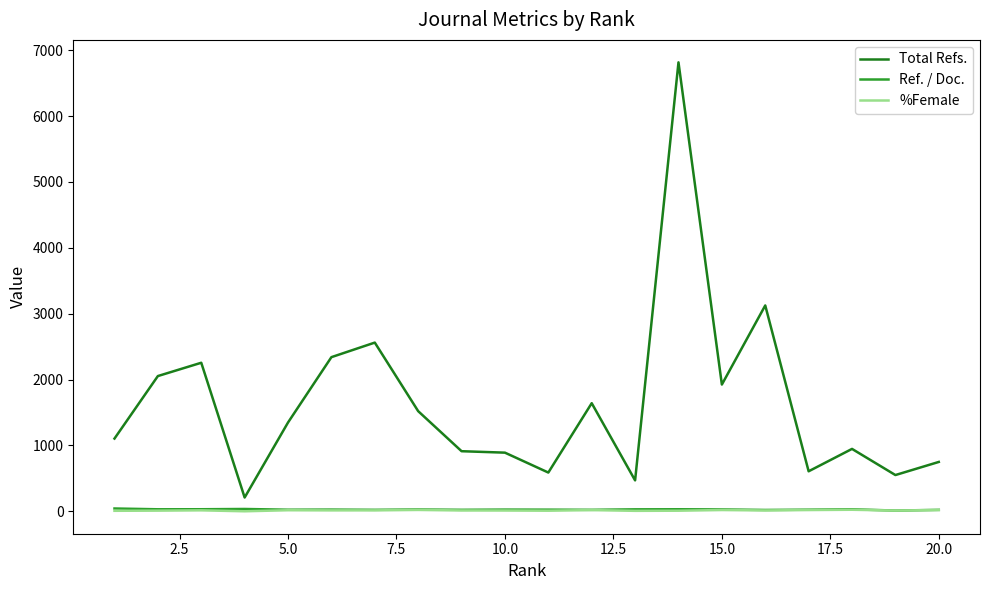

True or false: %Female and Total Refs. intersect in this chart.

False